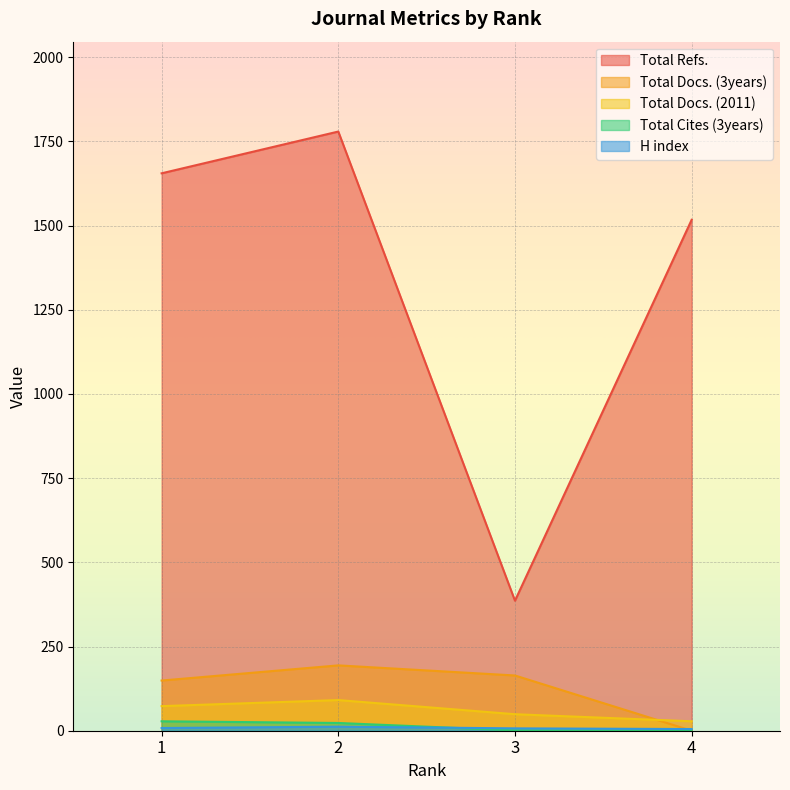

What value does the Total Docs. (2011) series have at 3, to the nearest 5?

50